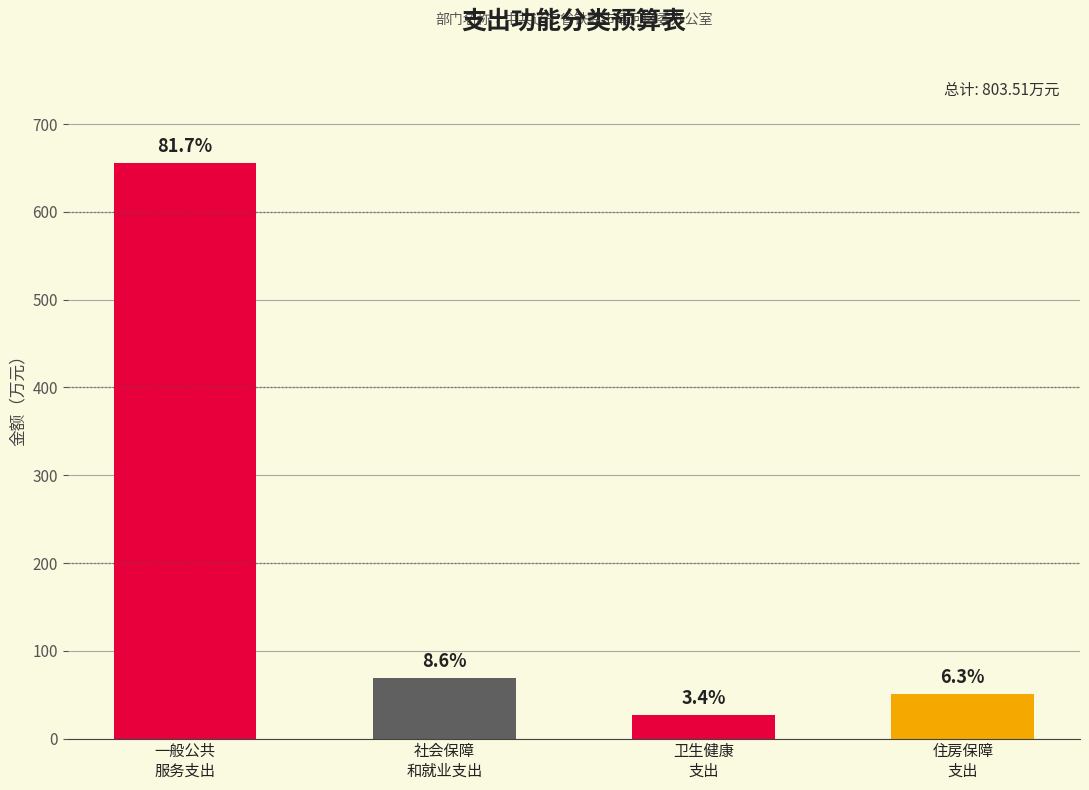

What position from the left is 一般公共
服务支出?

1